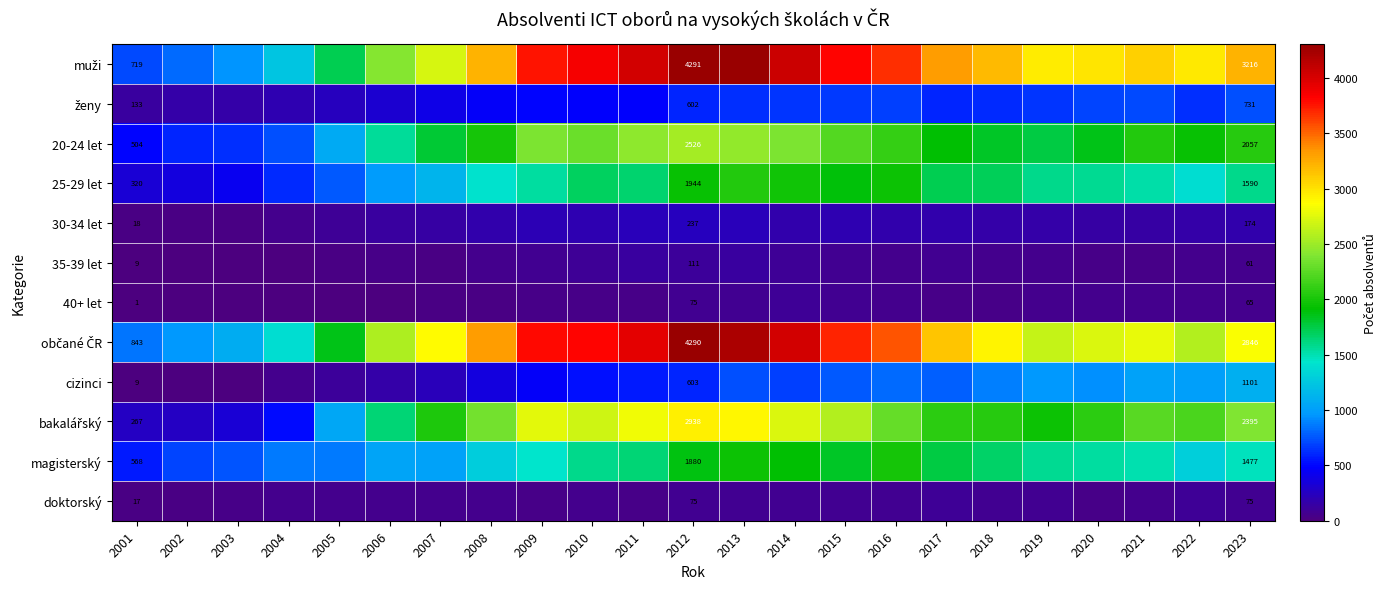

Is it true that 30-34 let equals 18 at 2001?

True